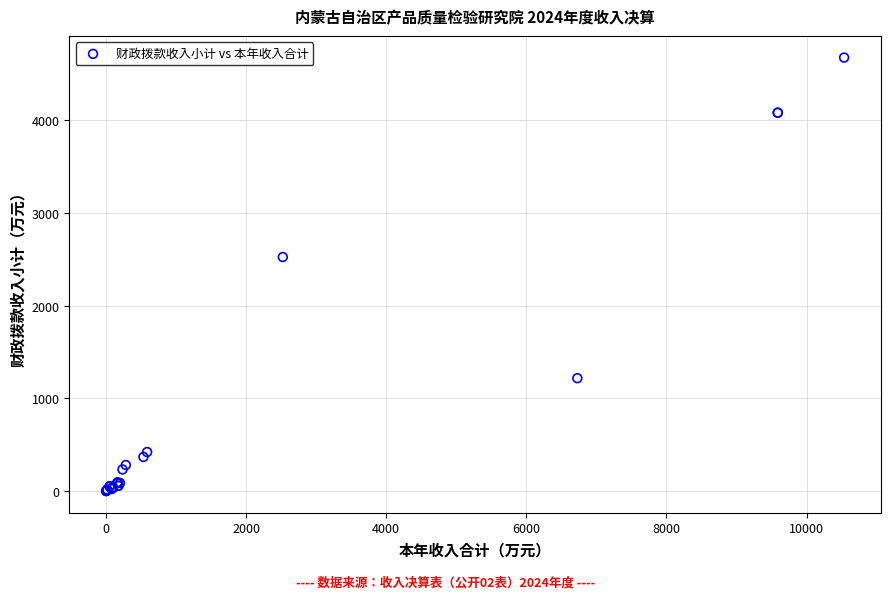

What Y value in the scatter plot is closest to 2337?

2524.0